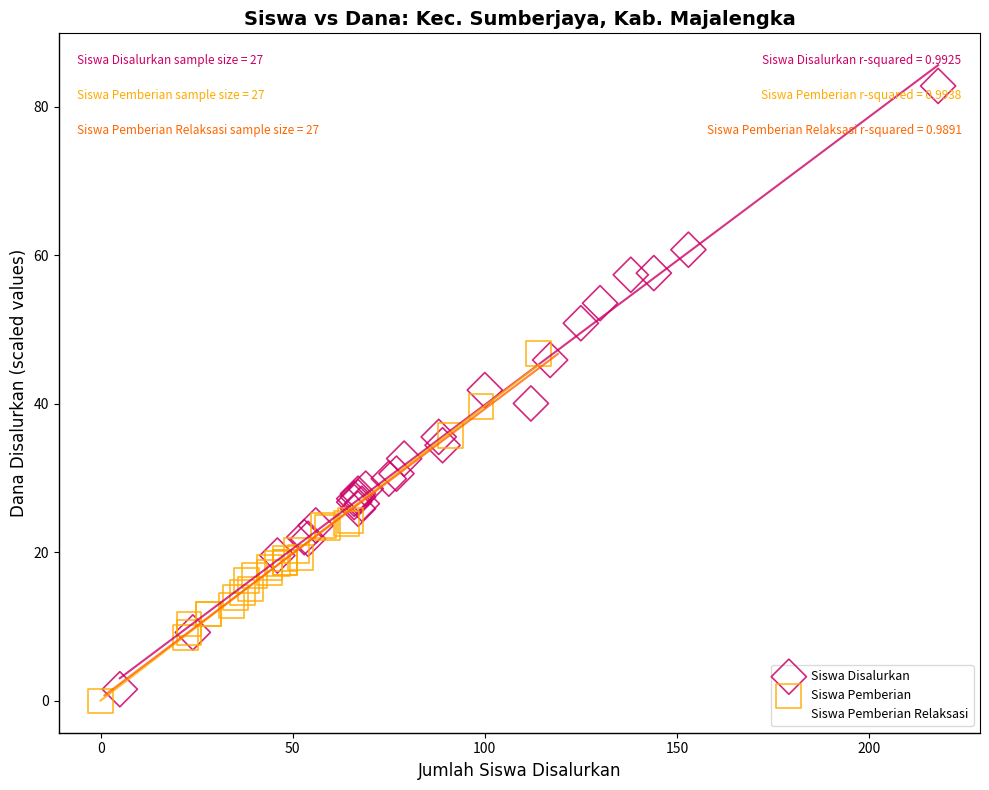

Which series reaches the maximum Y coordinate?

Siswa Disalurkan